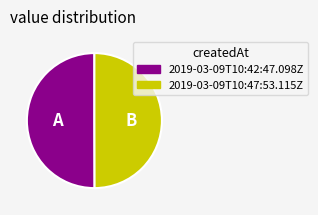

The 2019-03-09T10:42:47.098Z slice represents 50% of the pie. True or false?

True